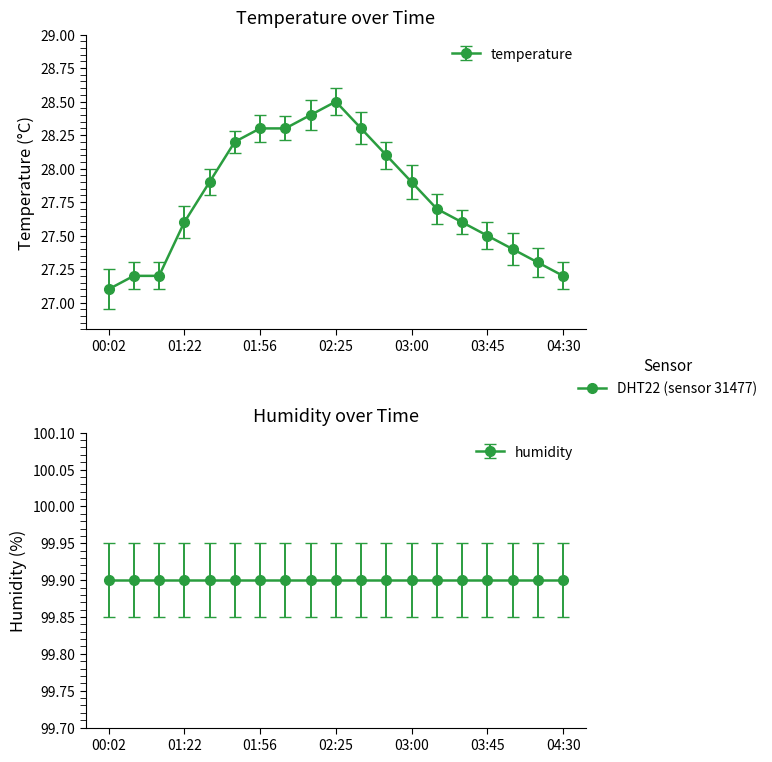

True or false: the data has more than 0 interior local peaks.

True